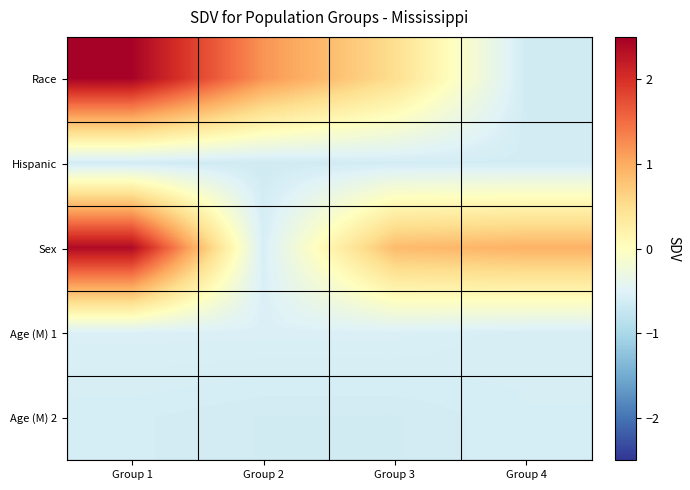

List the series in order of their peak value, lowest first.

Hispanic, Age (M) 2, Age (M) 1, Sex, Race